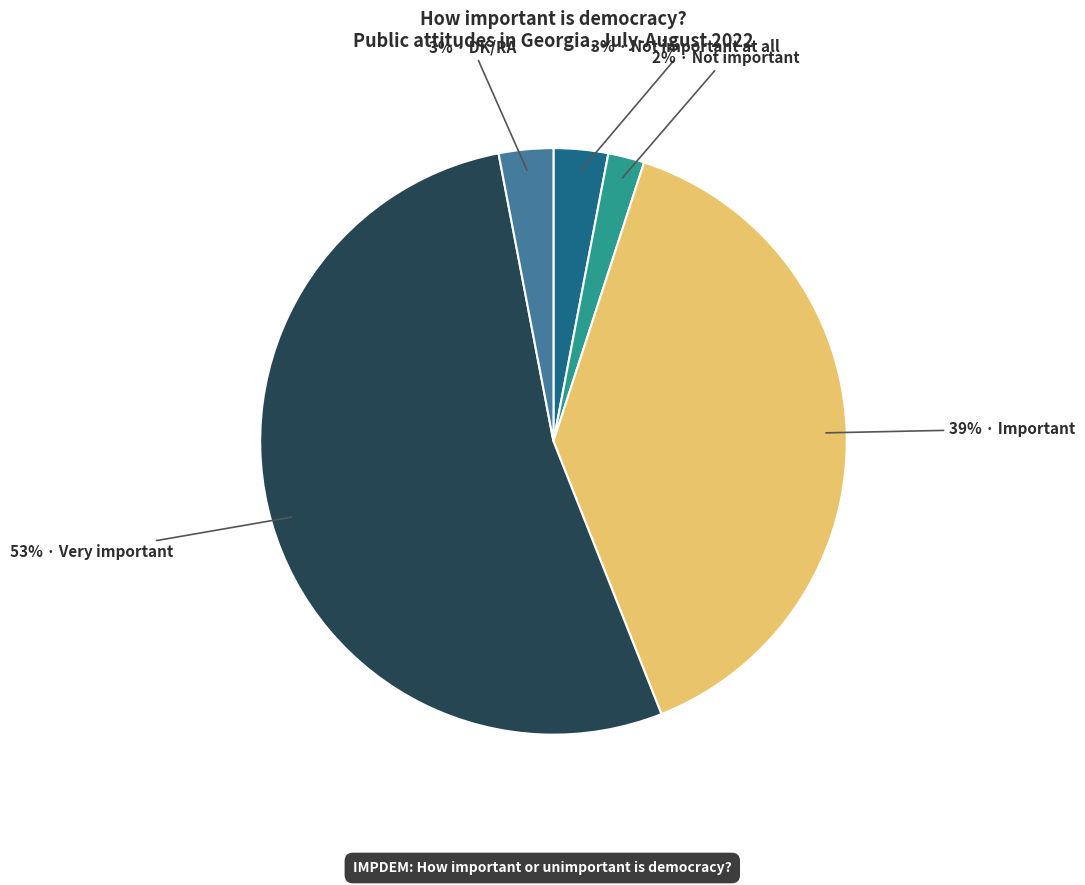

To the nearest percent, what is the difference between the largest and smallest slice percentages?

51%